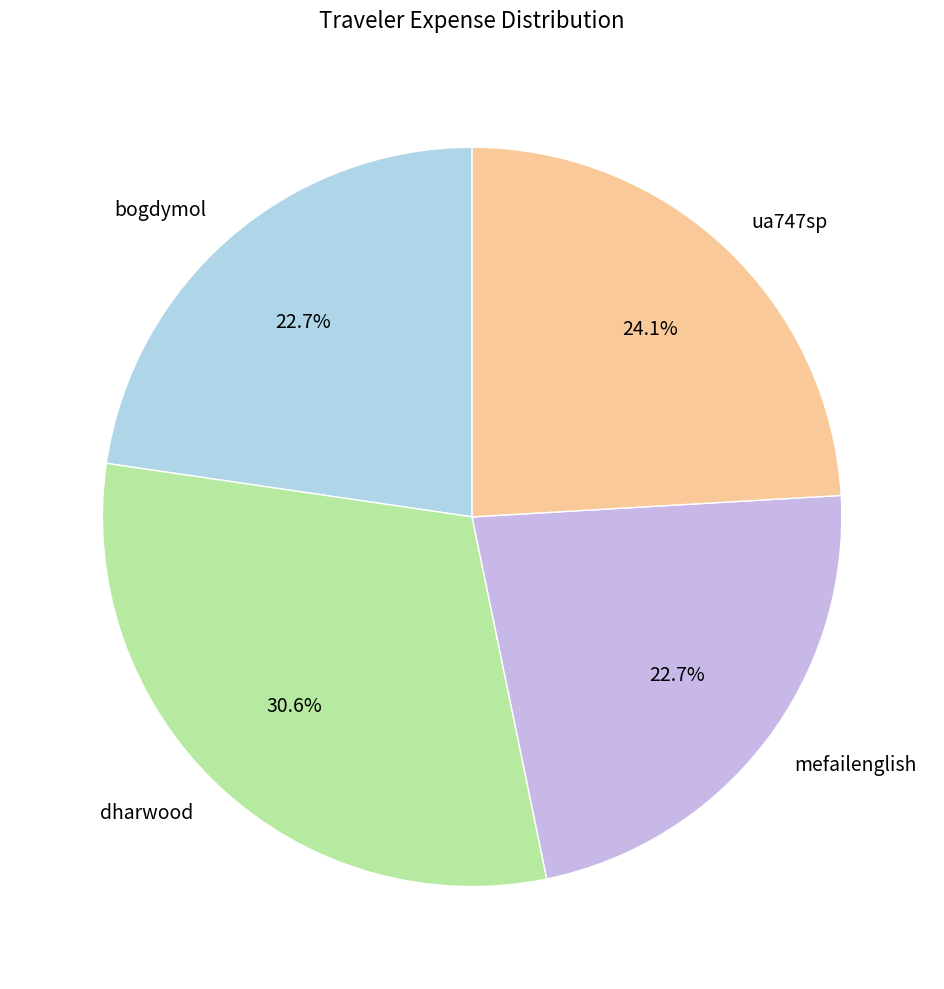

Is the sum of dharwood and ua747sp greater than half?

Yes